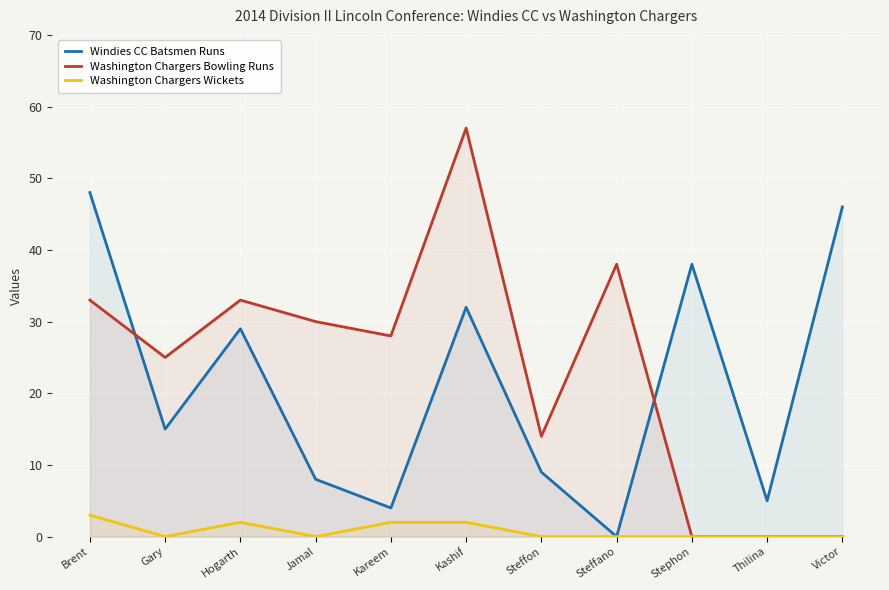

Which series has the largest total across all categories?

Washington Chargers Bowling Runs